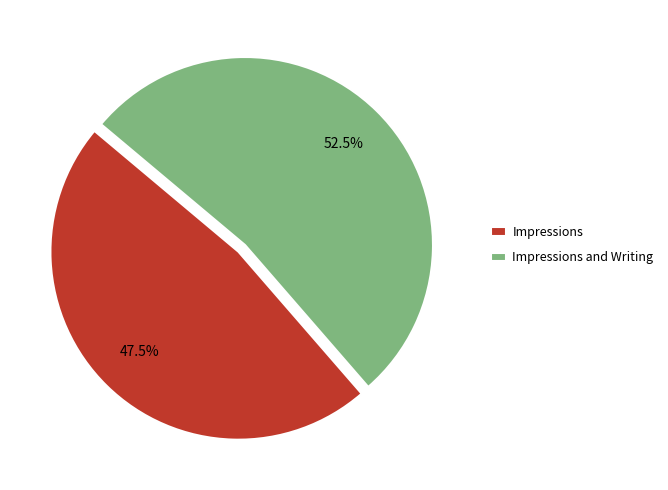

What is the total percentage of Impressions and Impressions and Writing?

100.0%